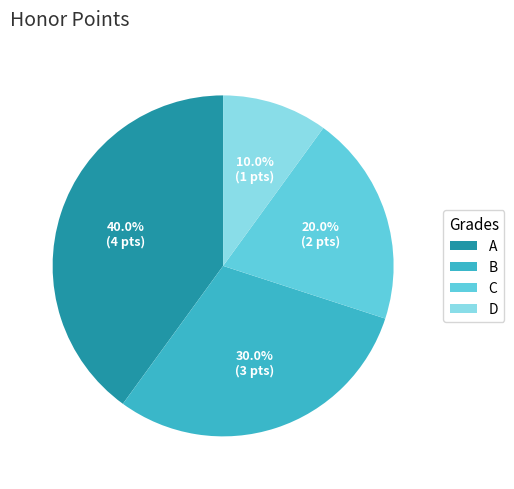

Which category has the biggest portion of the pie?

A